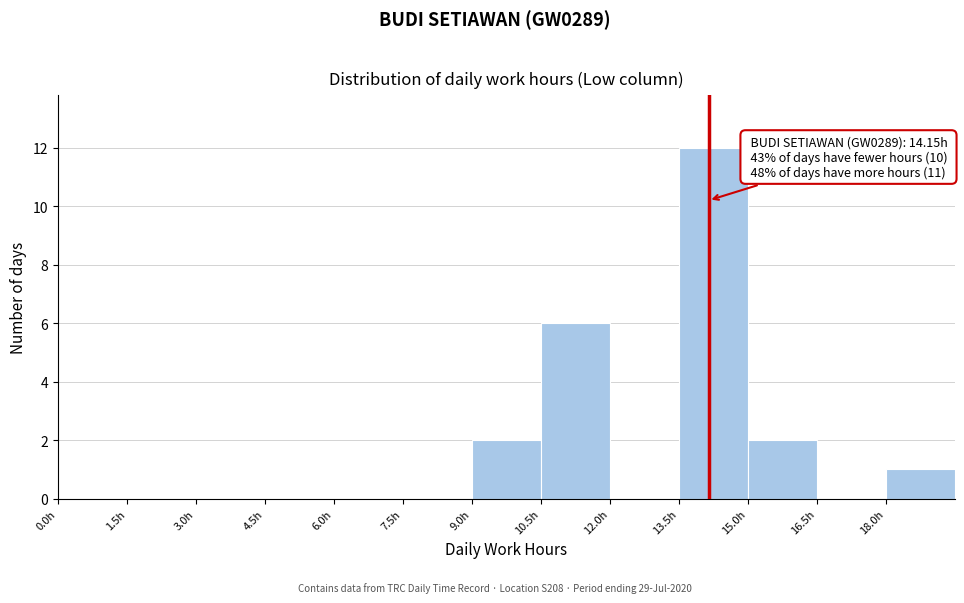

Over which range of the x-axis is the bar tallest?

13.5 to 15.0